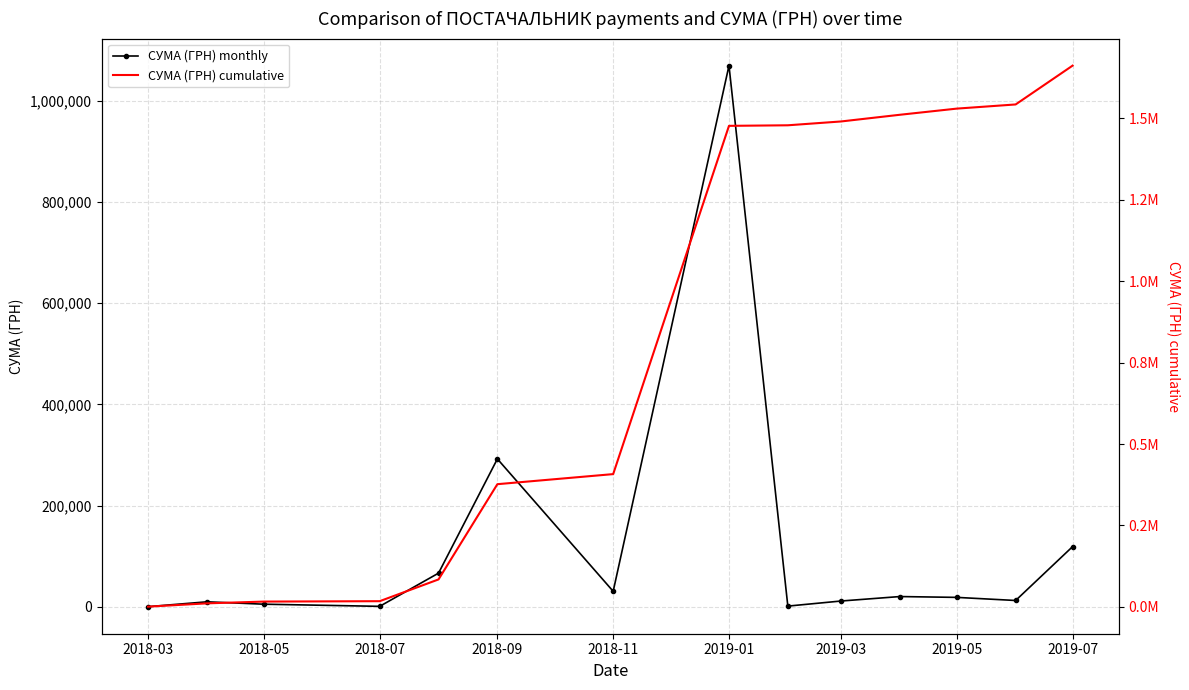

True or false: СУМА (ГРН) monthly has more than 0 interior local peaks.

True